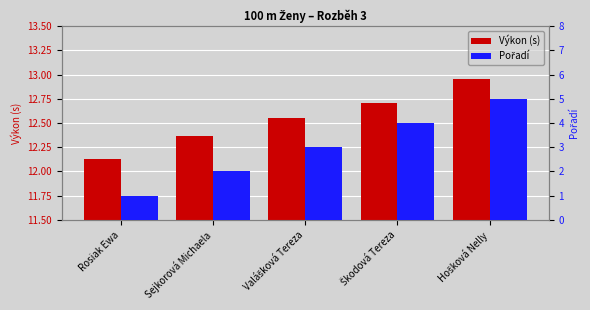

List the labels in order of Pořadí value, largest first.

Hošková Nelly, Škodová Tereza, Valášková Tereza, Sejkorová Michaela, Rosiak Ewa